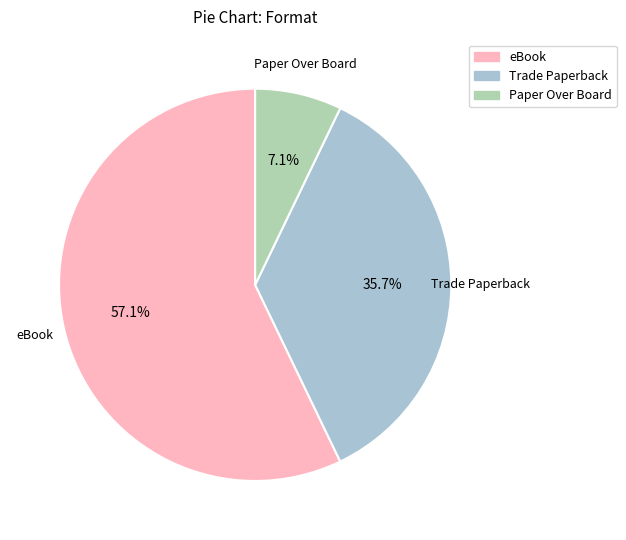

Is Paper Over Board the majority of the pie?

No